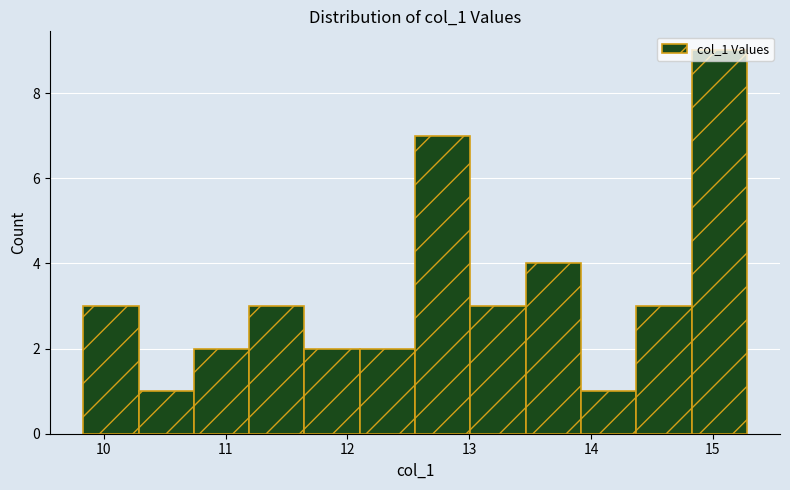

What is the height of the bar covering 12.6 to 13.0 on the x-axis? Neither the bar edges nor the heights are printed on the chart, so give them approximately, as read against the axes.

7